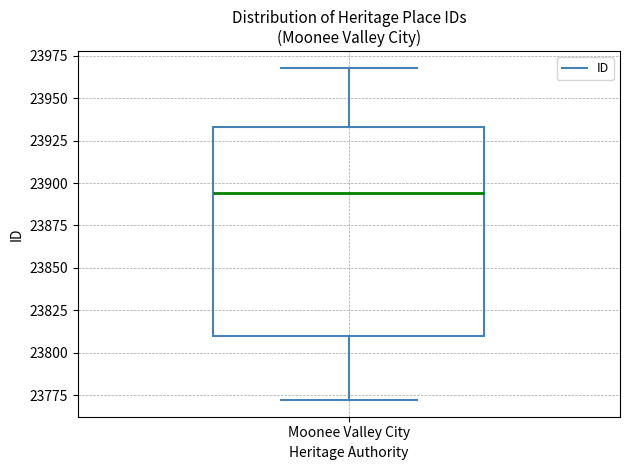

Where is the upper edge of the box for Moonee Valley City on the y-axis? The values are not printed on the chart, so give them approximately, as read against the axis.

23935